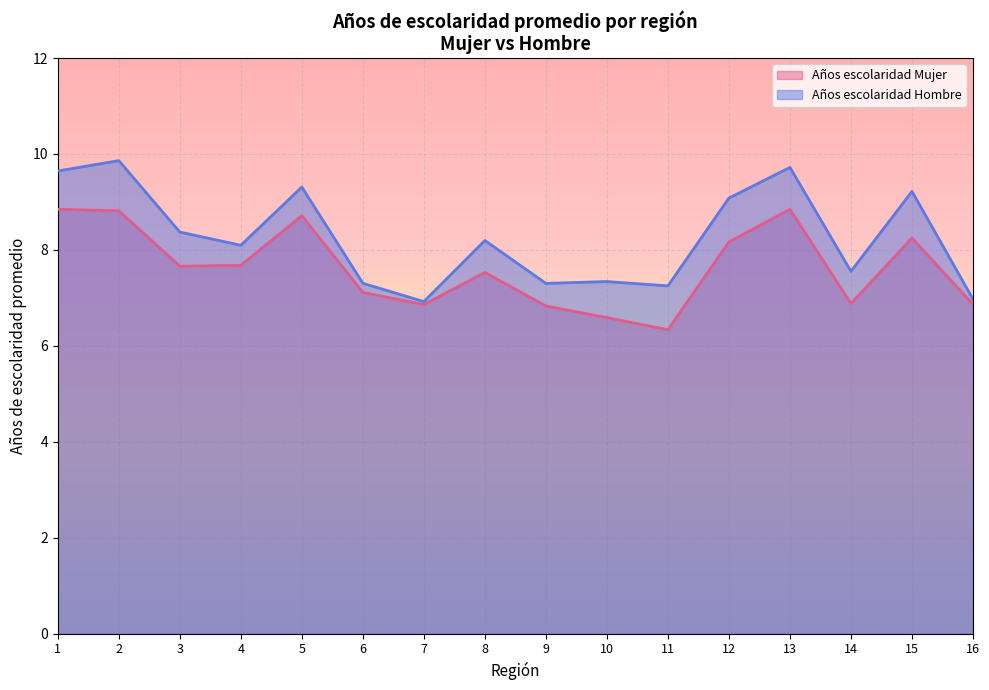

Which category has the highest value in the Años escolaridad Hombre series?

2